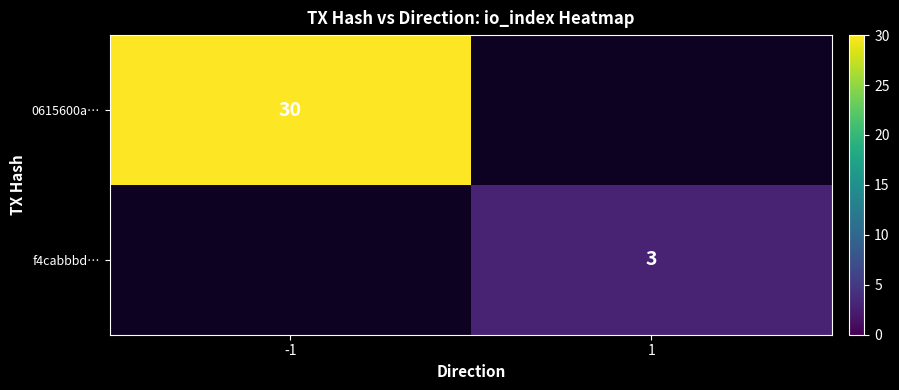

What is the smallest value displayed?

3.0